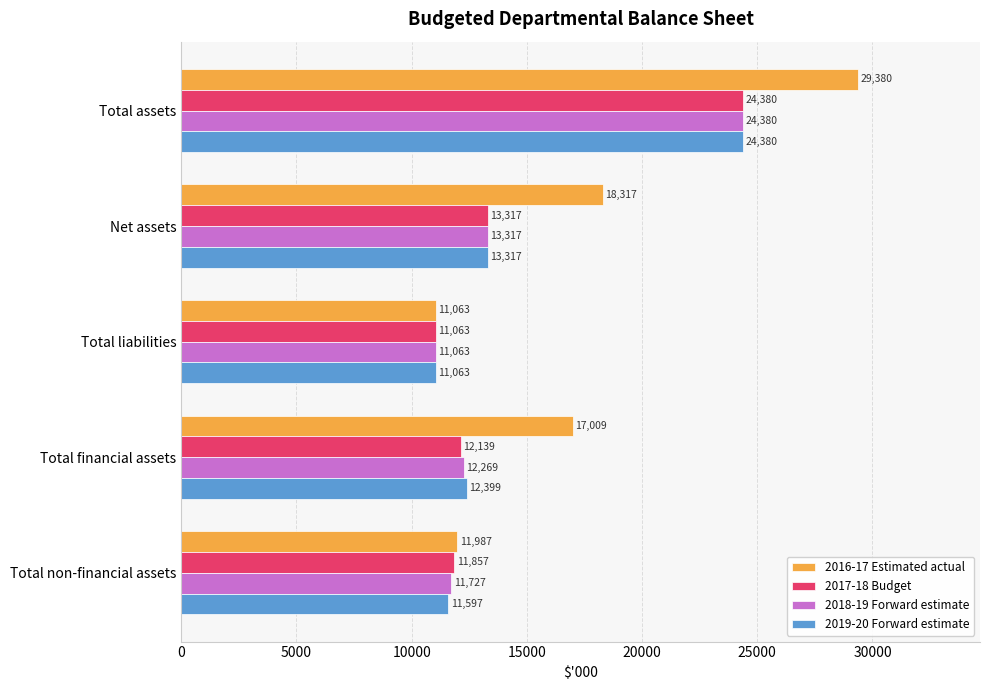

Is it true that 2017-18 Budget equals 13317 at Net assets?

True